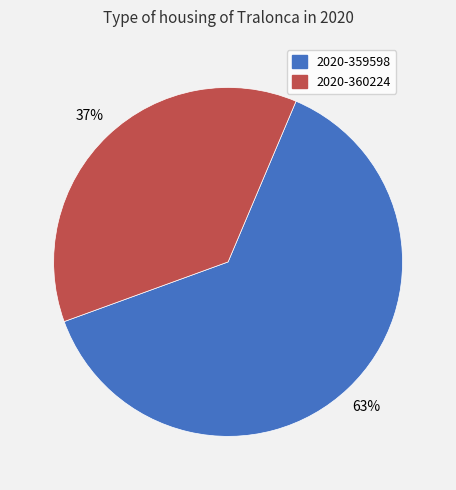

Count the number of slices in the pie.

2